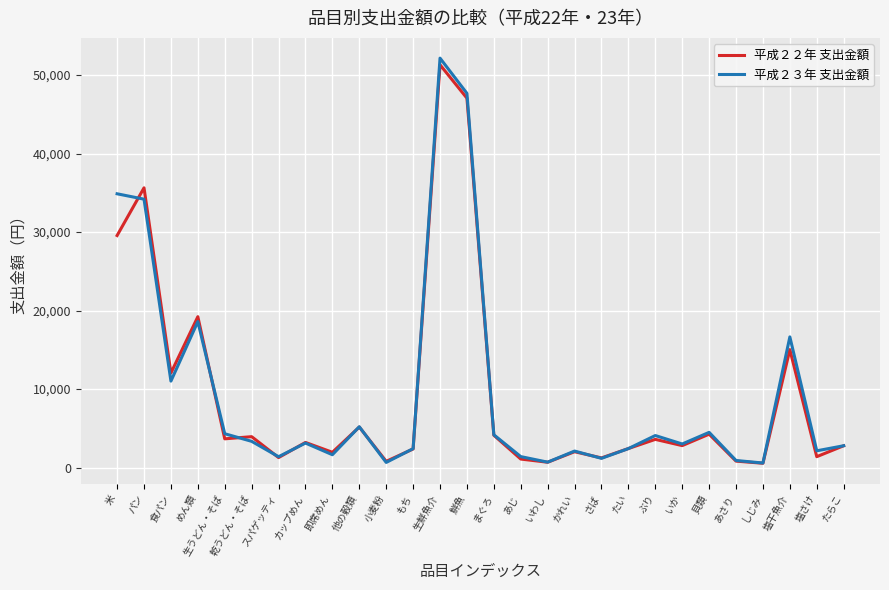

Does the chart display data point markers on the line(s)?

No